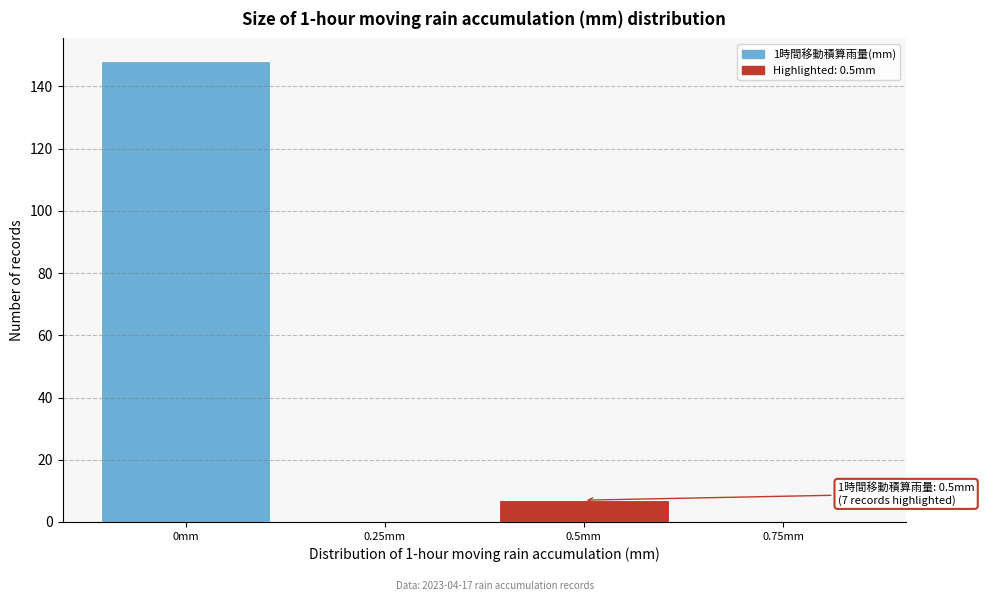

Reading left to right, what are all the values shown in this chart?

0mm=148	0.25mm=0	0.5mm=7	0.75mm=0